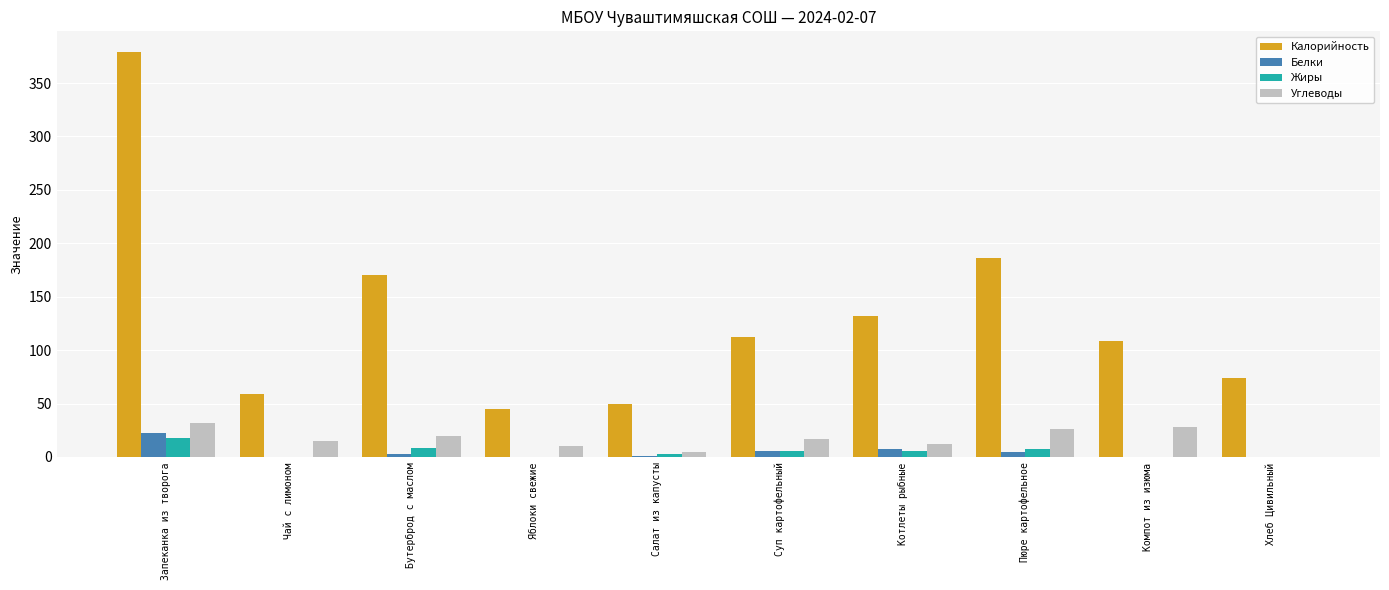

At which label does Углеводы first exceed 16?

Запеканка из творога